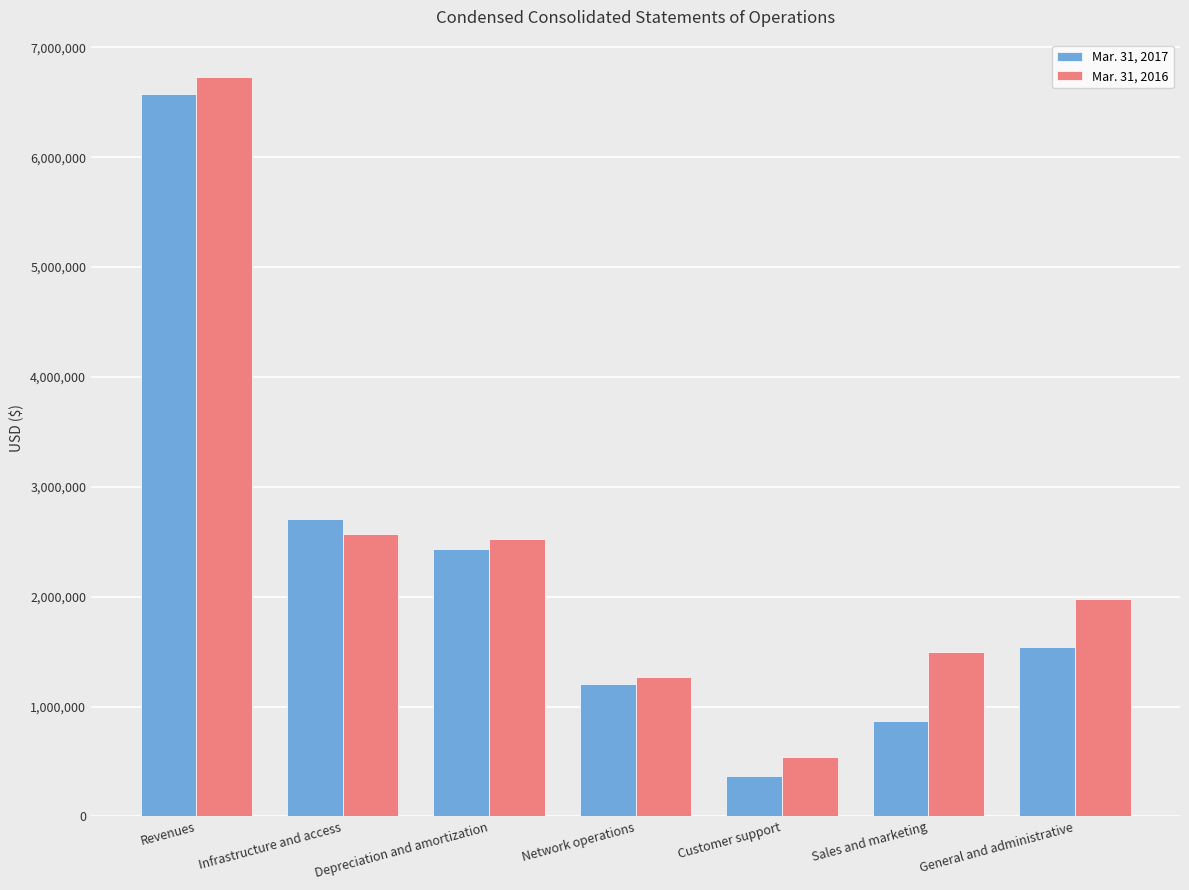

How many bars are there in each group?

2